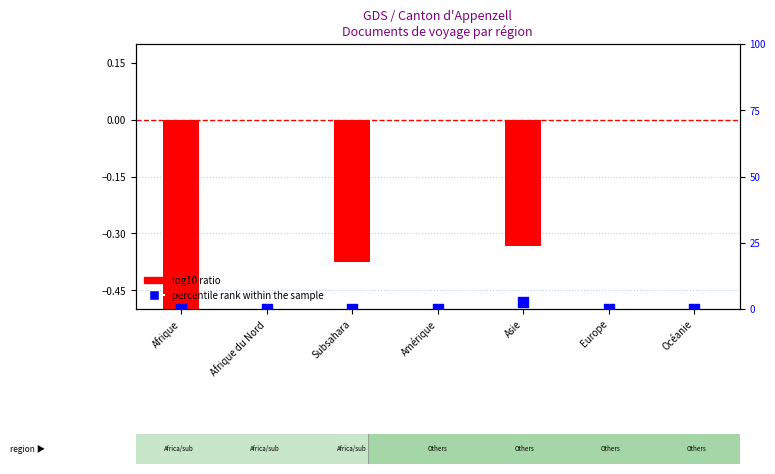

At which category is the sum across all series the highest?

Asie